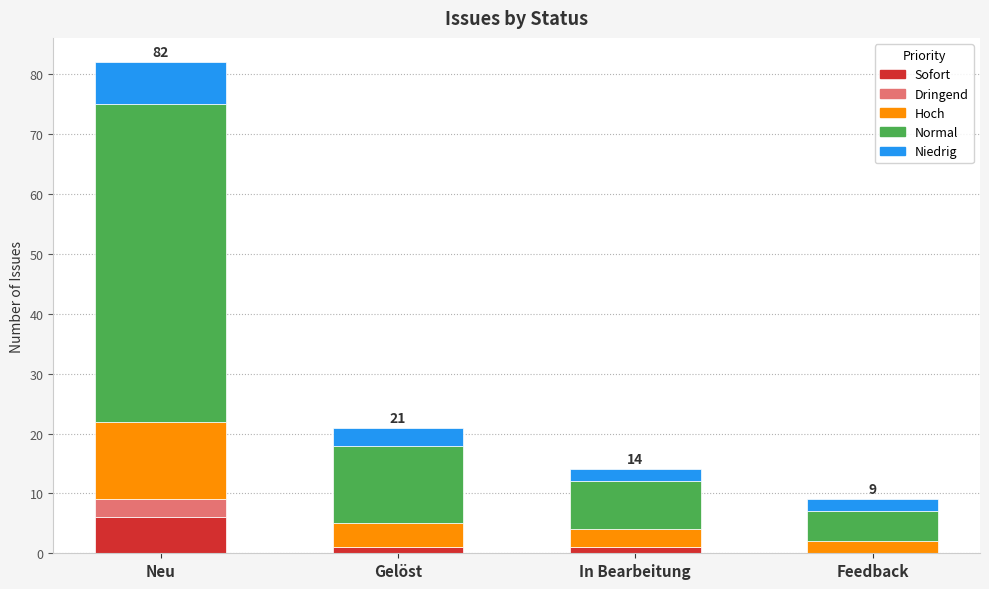

True or false: Sofort has a value of 9 at Neu.

False